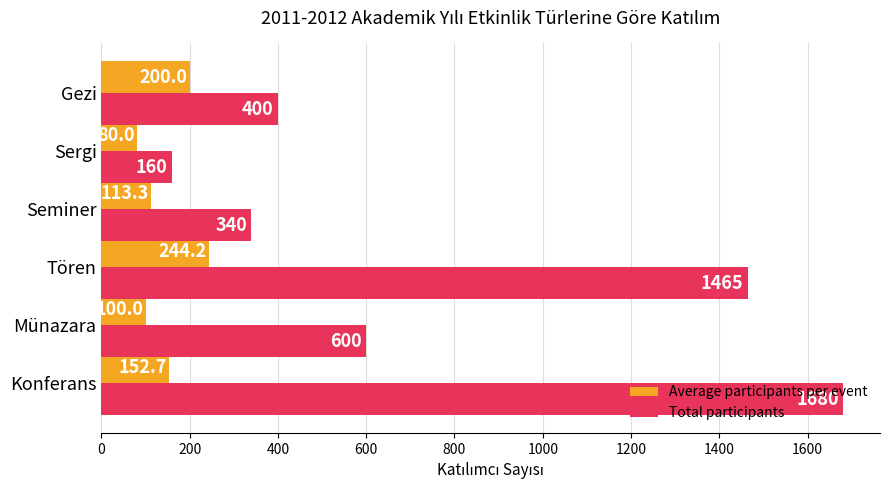

Rank the series at Konferans from lowest to highest value.

Average participants per event, Total participants